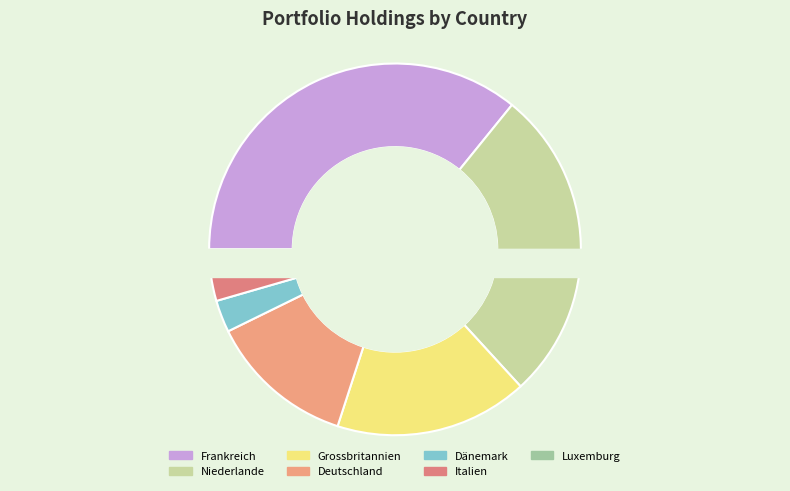

To the nearest percent, what is the combined percentage of Grossbritannien and Niederlande?

47%